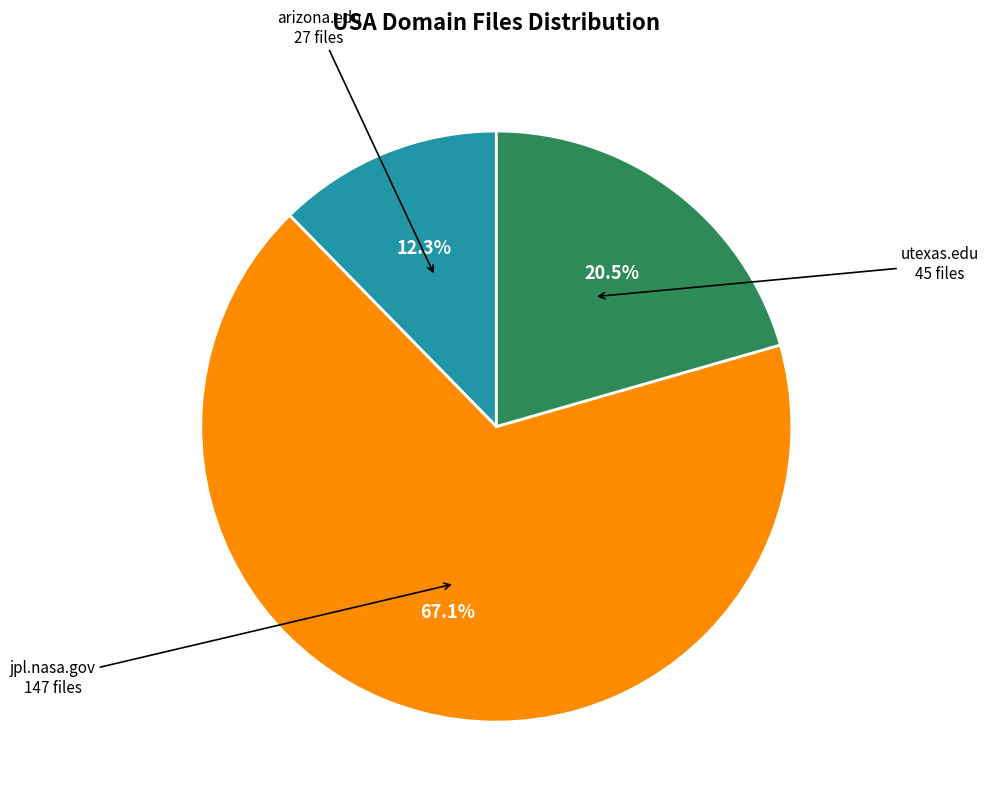

Is there a majority slice in this chart?

Yes